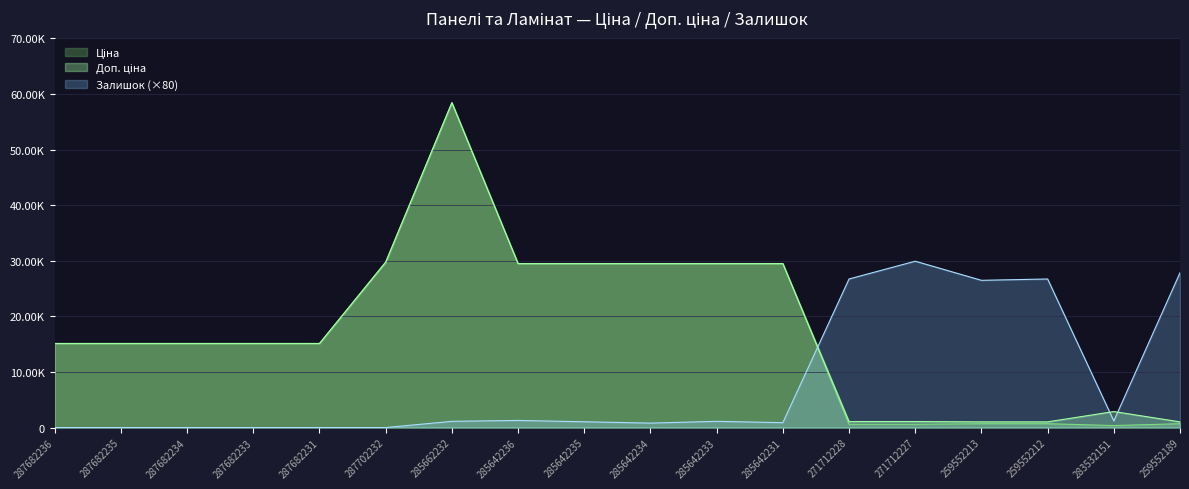

After their last crossing, which series has the higher values: Доп. ціна or Залишок?

Залишок